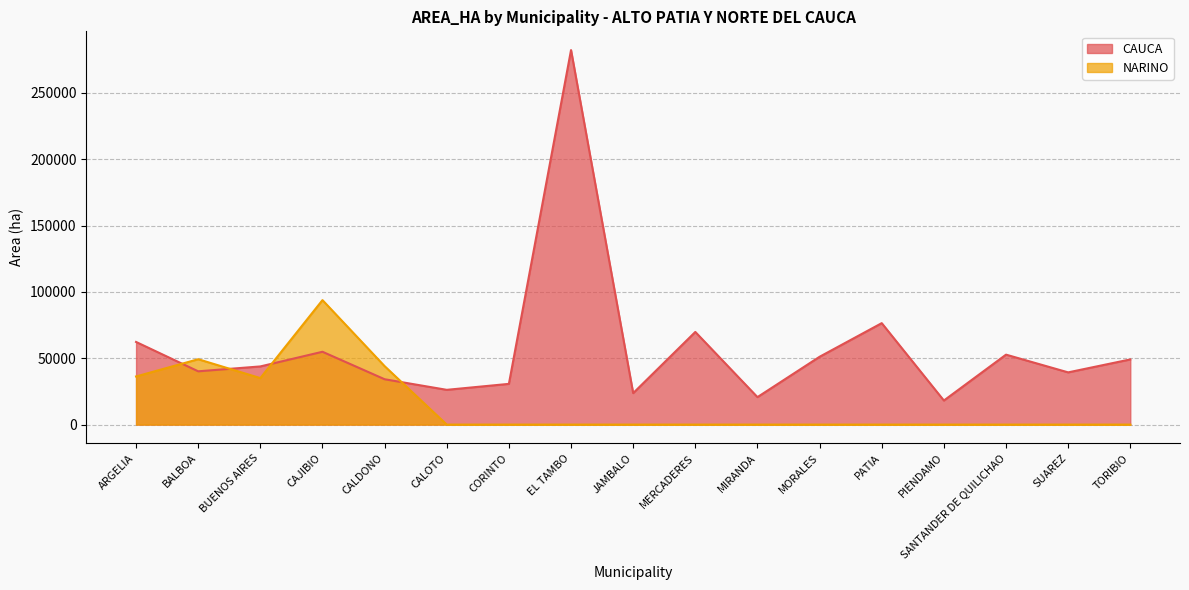

Reading right to left, list all the values displayed in this chart.

CAUCA: TORIBIO=49139.6	SUAREZ=39373.2	SANTANDER DE QUILICHAO=52738.4	PIENDAMO=18150.7	PATIA=76486.1	MORALES=51141.4	MIRANDA=20715.9	MERCADERES=69857.0	JAMBALO=23730.4	EL TAMBO=282344.0	CORINTO=30707.4	CALOTO=26212.3	CALDONO=34196.8	CAJIBIO=54908.4	BUENOS AIRES=43854.5	BALBOA=40175.4	ARGELIA=62312.0
NARINO: TORIBIO=0.0	SUAREZ=0.0	SANTANDER DE QUILICHAO=0.0	PIENDAMO=0.0	PATIA=0.0	MORALES=0.0	MIRANDA=0.0	MERCADERES=0.0	JAMBALO=0.0	EL TAMBO=0.0	CORINTO=0.0	CALOTO=0.0	CALDONO=44066.4	CAJIBIO=93843.6	BUENOS AIRES=35060.9	BALBOA=49284.5	ARGELIA=36286.4